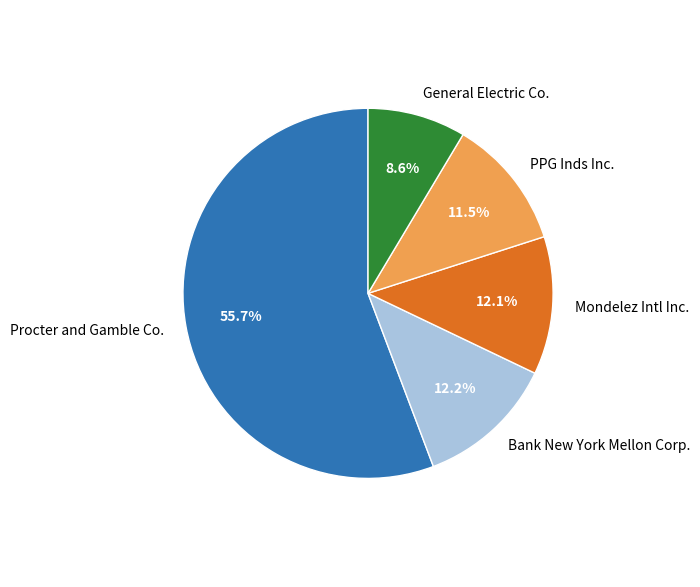

Is there a majority slice in this chart?

Yes